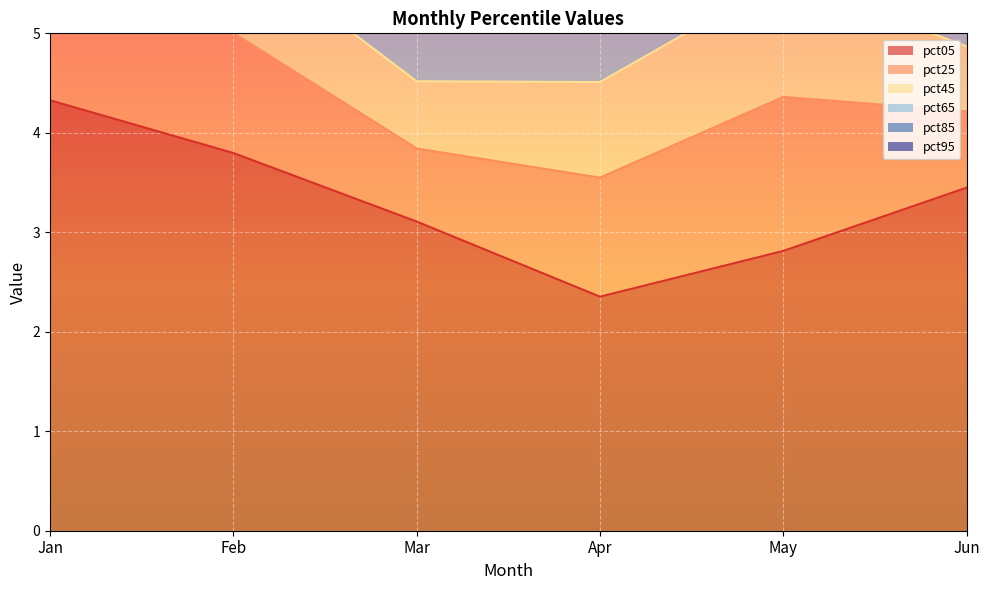

Rank the categories by pct65 value from lowest to highest.

Jan, Mar, Feb, Jun, Apr, May